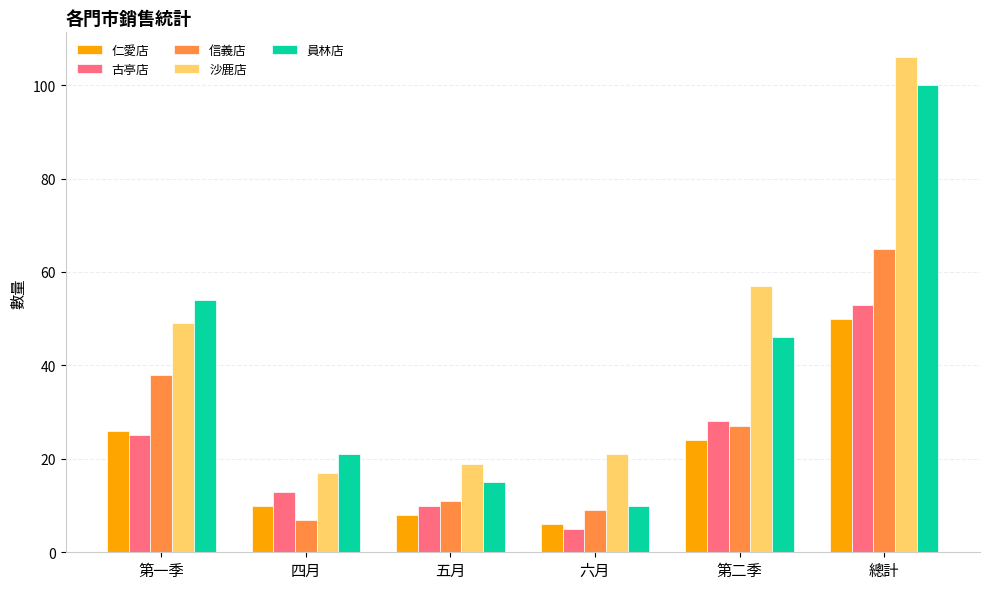

Which series changed the most between 四月 and 五月?

員林店